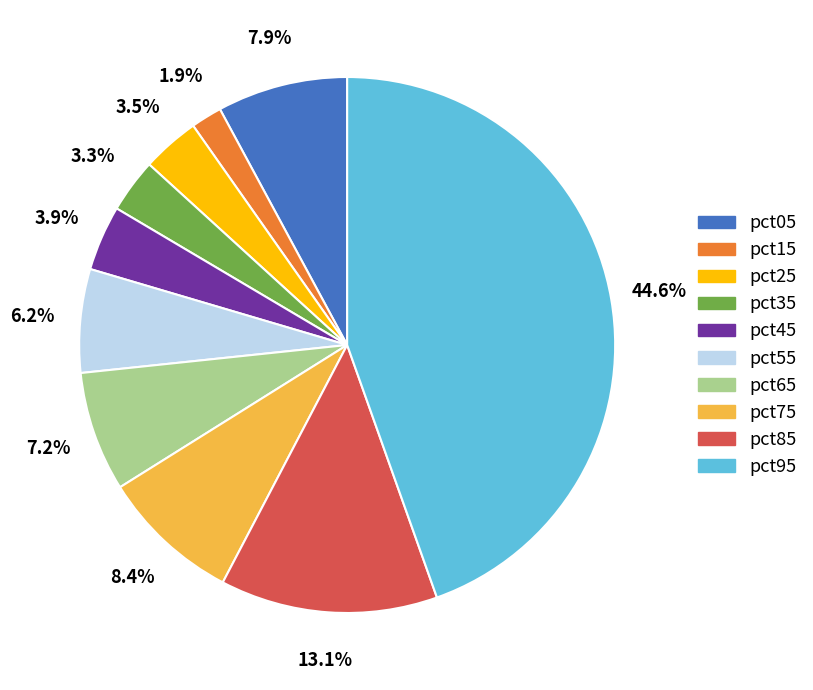

What percentage is the pct65 slice, to the nearest percent?

7%